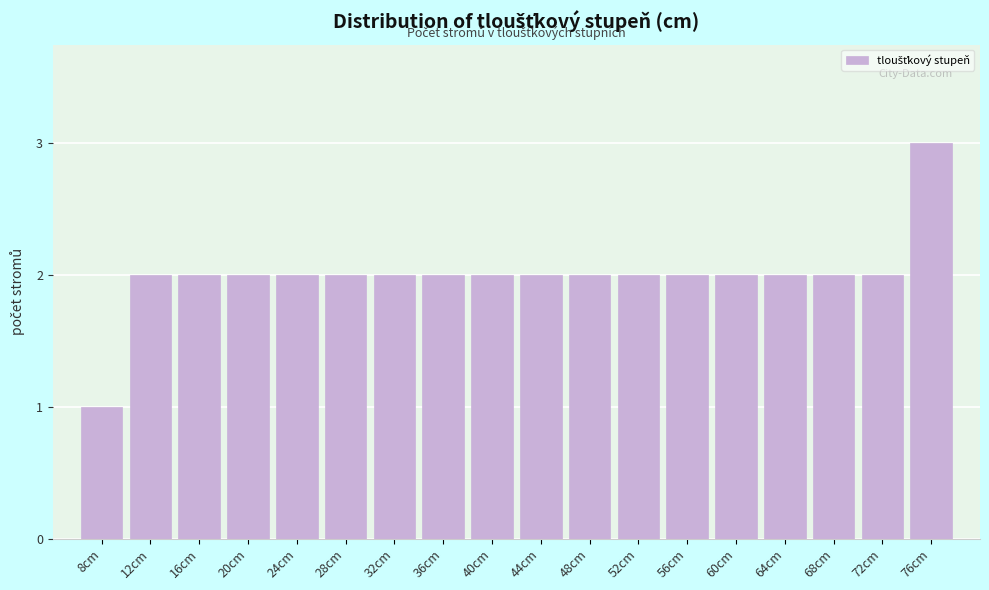

Reading right to left, transcribe all the data shown in this chart.

76cm=3	72cm=2	68cm=2	64cm=2	60cm=2	56cm=2	52cm=2	48cm=2	44cm=2	40cm=2	36cm=2	32cm=2	28cm=2	24cm=2	20cm=2	16cm=2	12cm=2	8cm=1